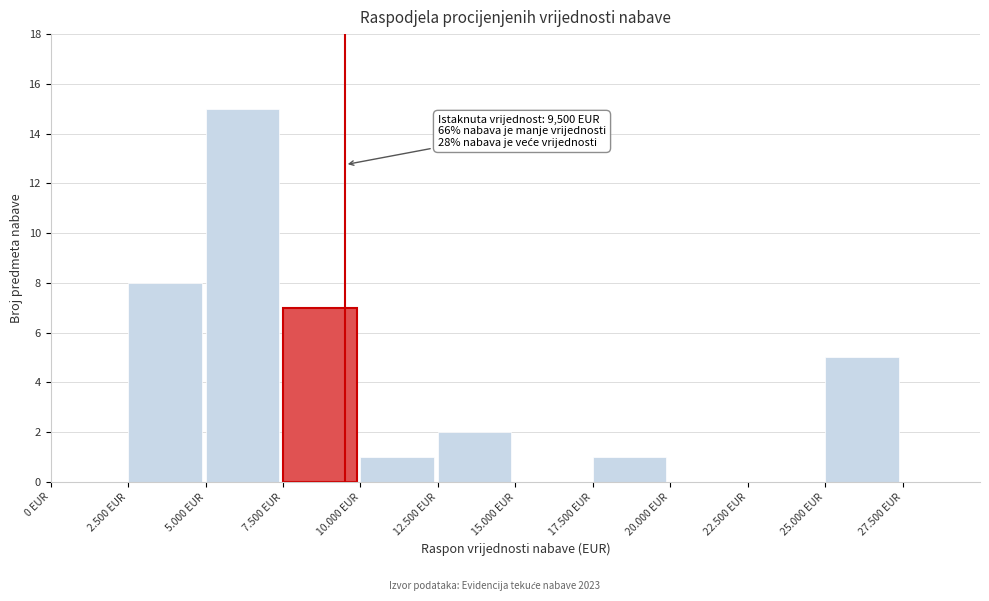

Reading right to left, transcribe all the data shown in this chart.

27.500 EUR=0	25.000 EUR=5	22.500 EUR=0	20.000 EUR=0	17.500 EUR=1	15.000 EUR=0	12.500 EUR=2	10.000 EUR=1	7.500 EUR=7	5.000 EUR=15	2.500 EUR=8	0 EUR=0